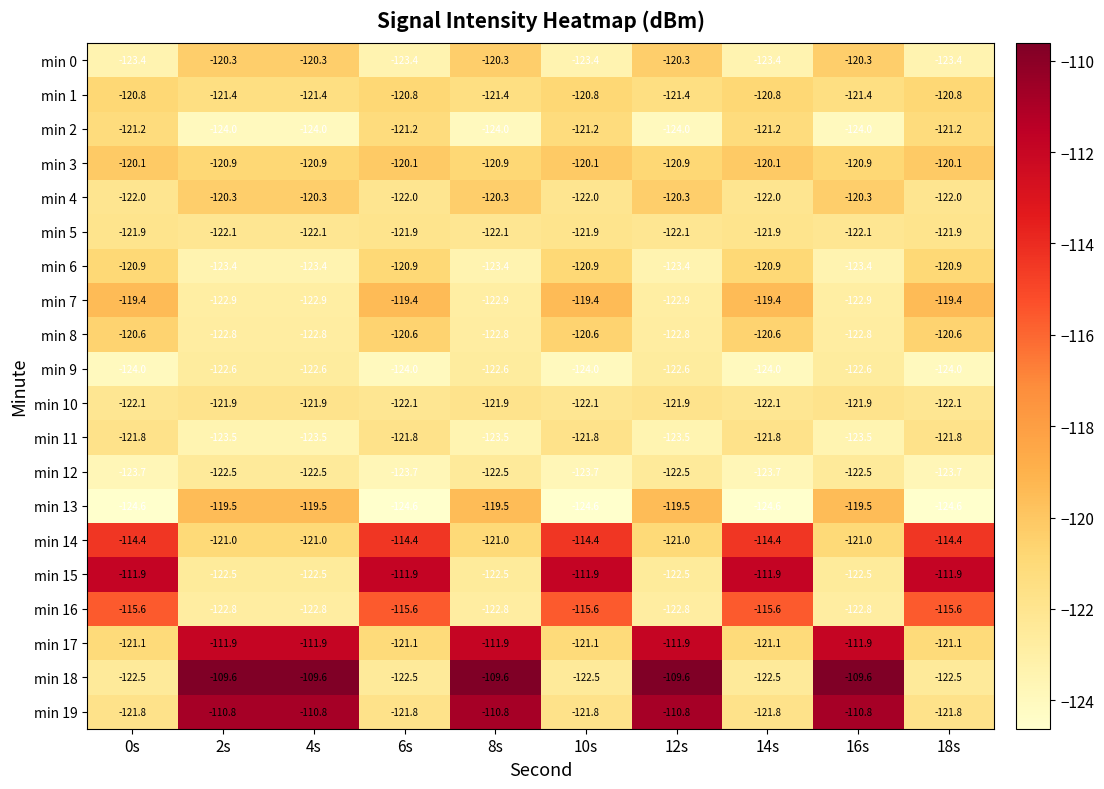

Count the number of categories in the chart.

10